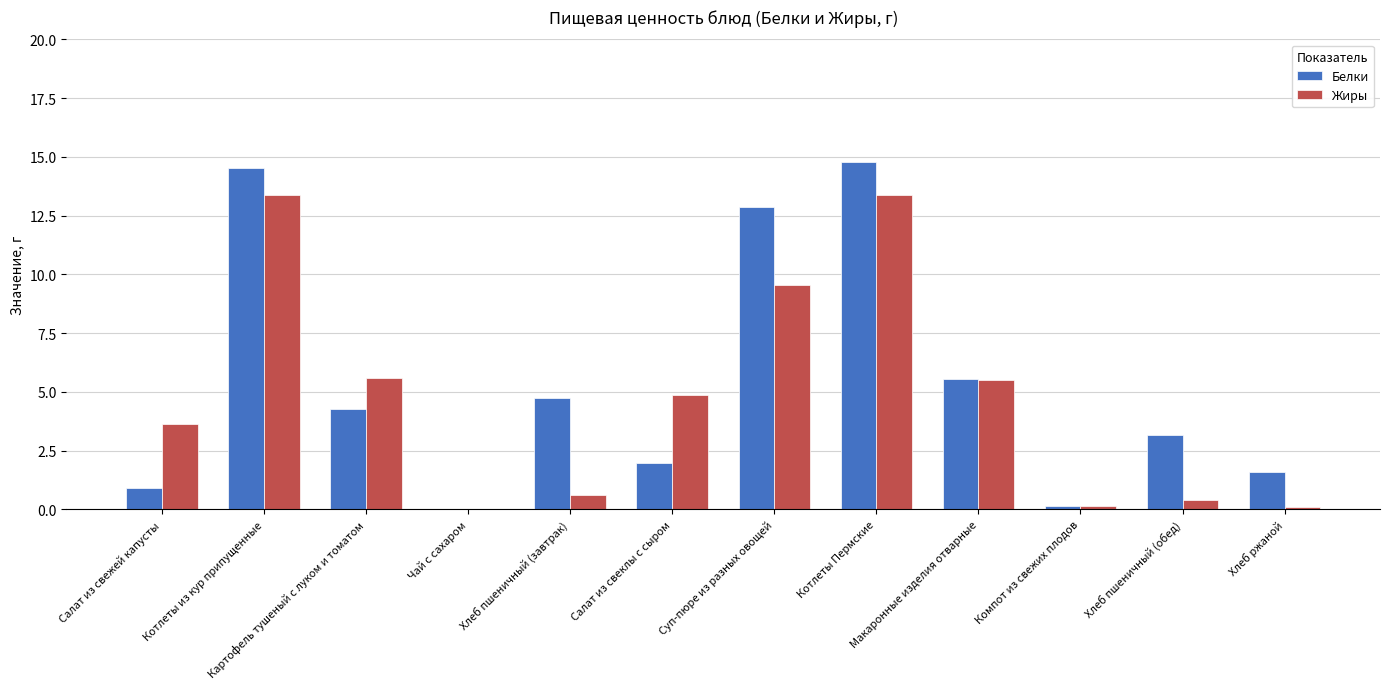

True or false: Жиры has a value of 5.5 at Макаронные изделия отварные.

True